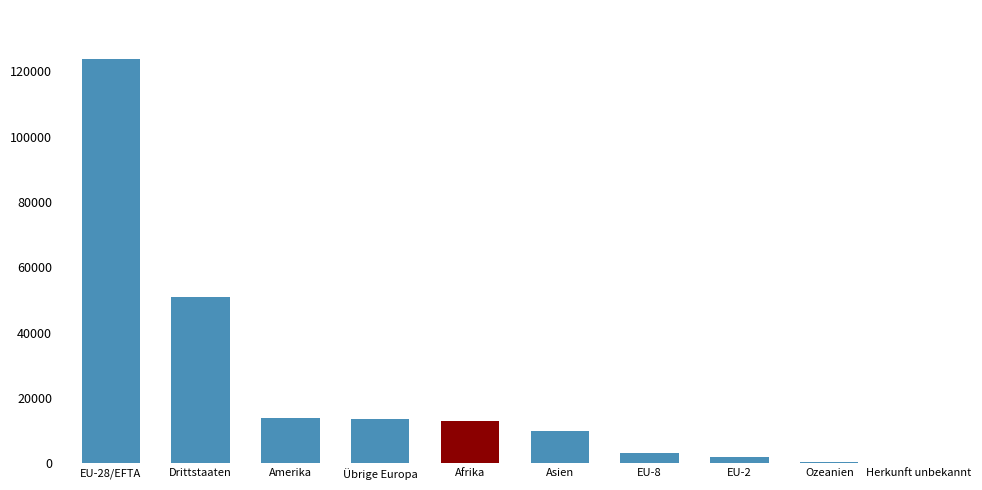

What is the maximum value shown in the chart?

123897